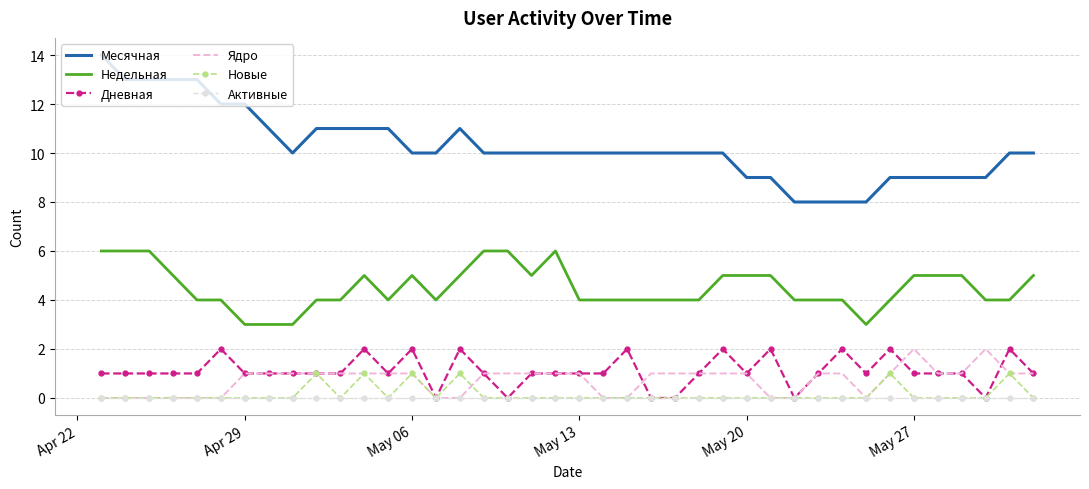

Which series has the widest spread of values?

Месячная